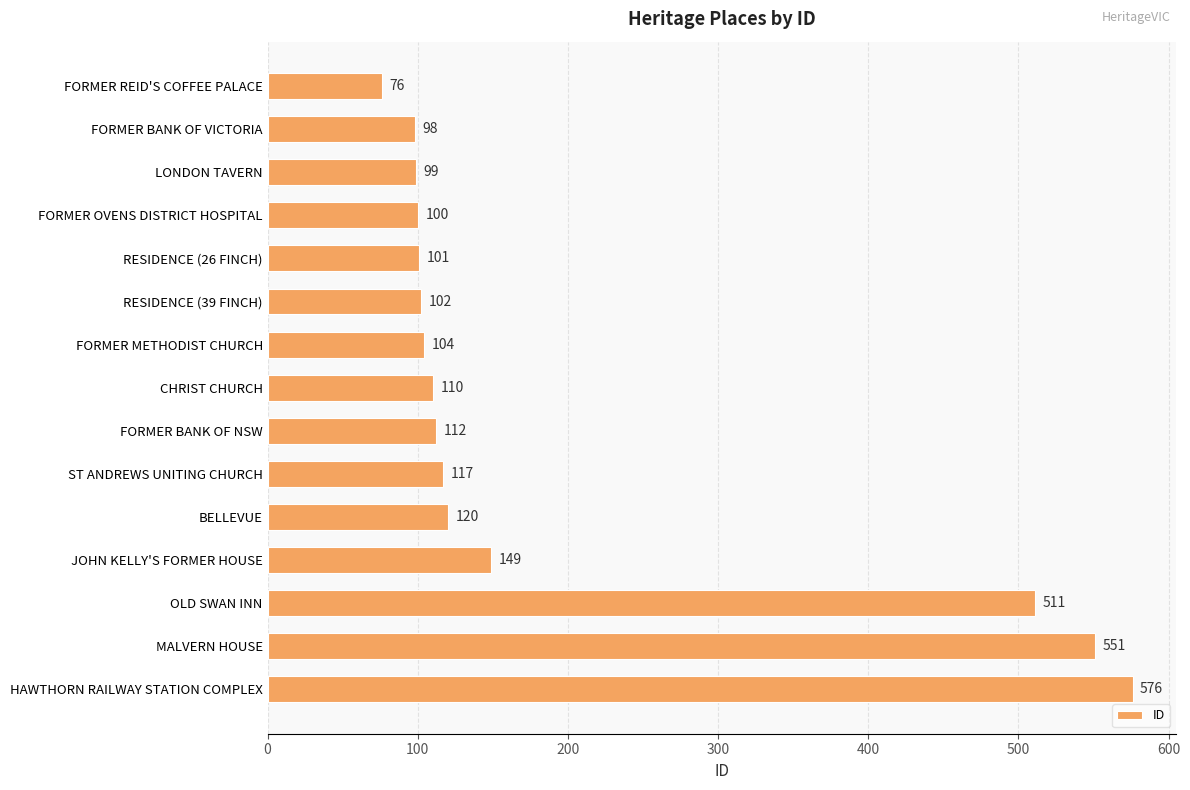

What is the label of the 4th bar from the bottom?

JOHN KELLY'S FORMER HOUSE